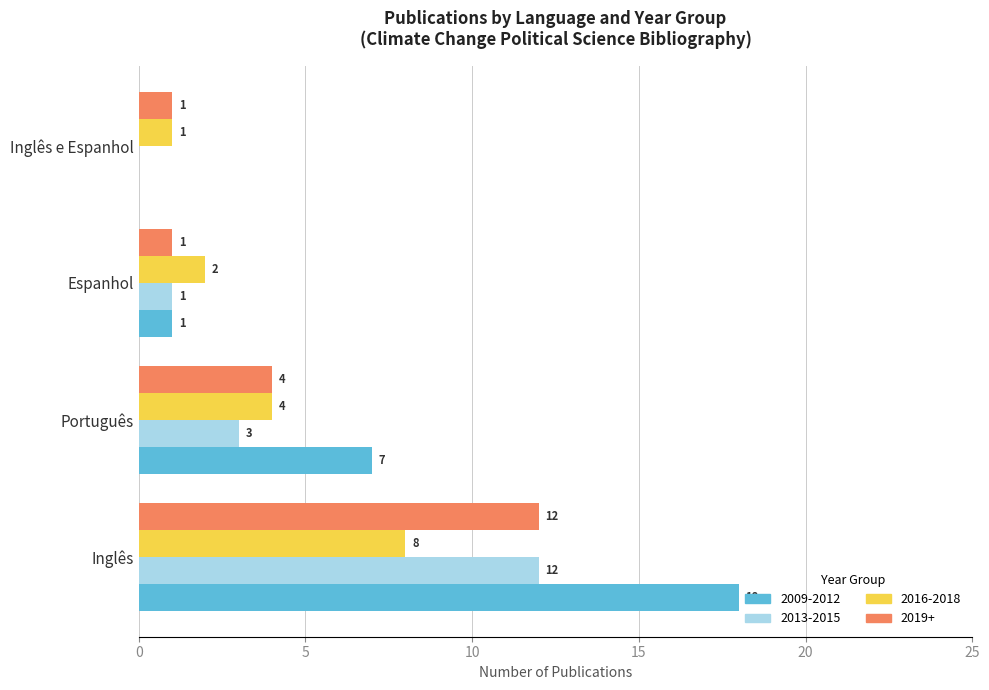

What value does the 2016-2018 series have at Inglês?

8